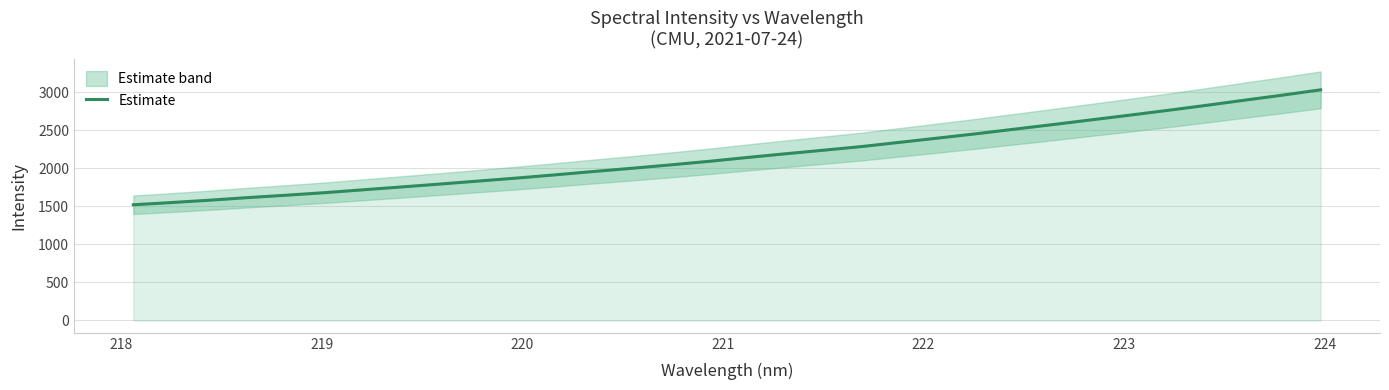

What is the maximum value for Estimate?

3032.1